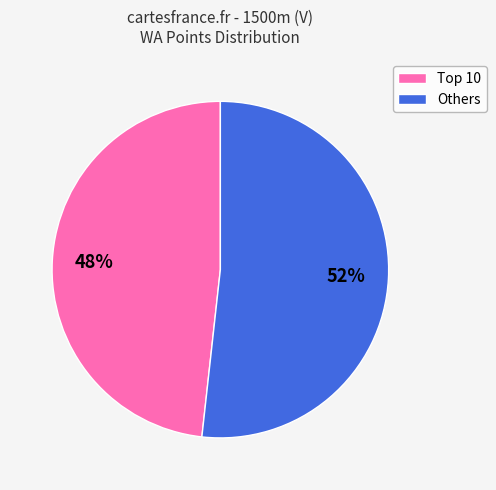

Rank the categories by value from highest to lowest.

Others, Top 10